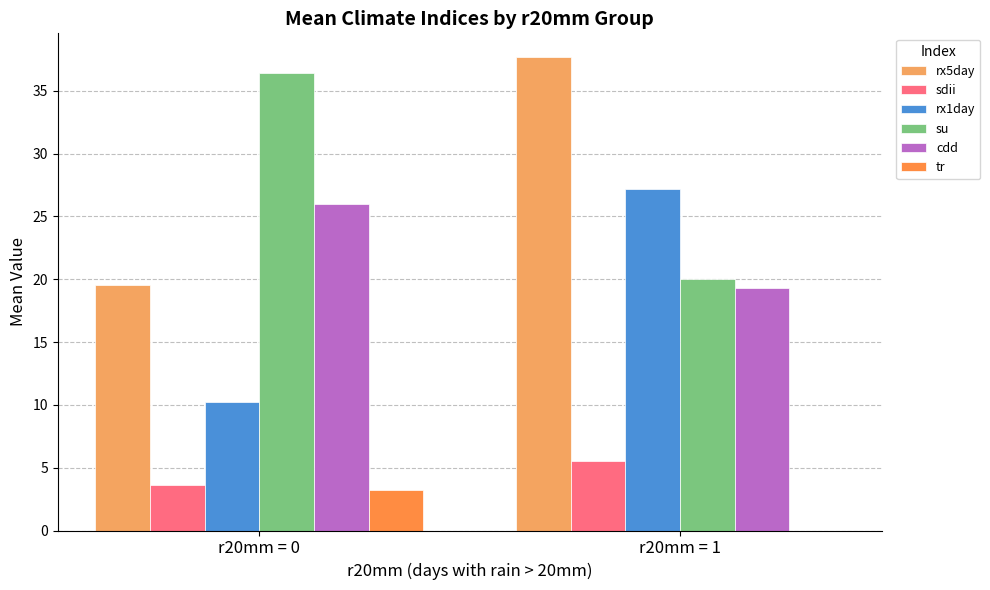

At how many categories does at least one series exceed 22?

2